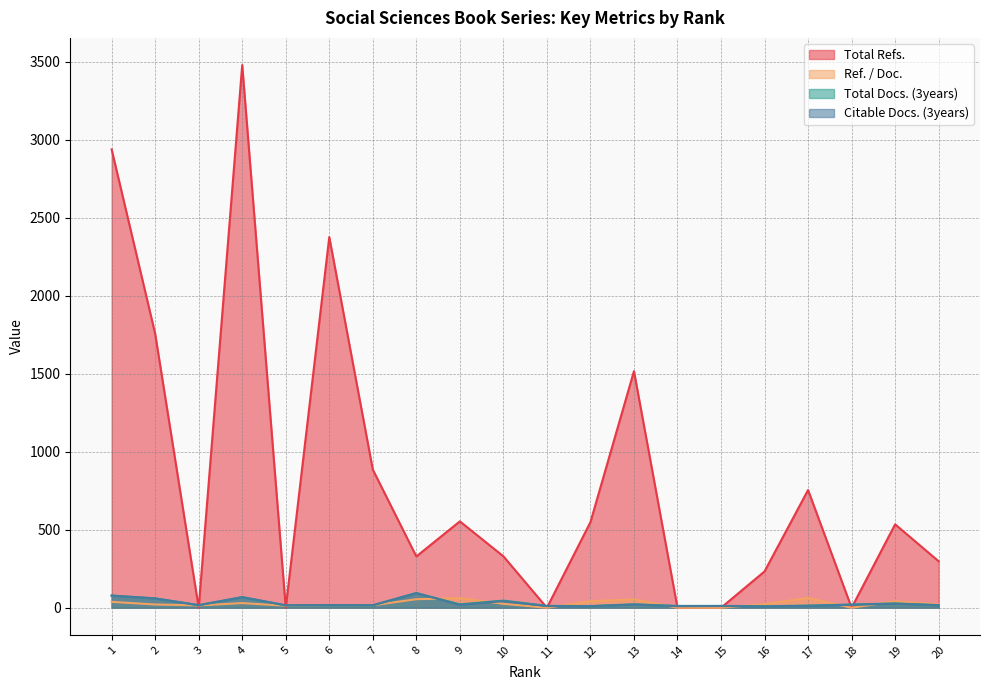

Reading left to right, transcribe all the data shown in this chart.

Total Refs.: 2939.0	1757.0	0.0	3480.0	0.0	2377.0	886.0	329.0	554.0	330.0	0.0	549.0	1517.0	0.0	0.0	233.0	755.0	0.0	535.0	298.0
Ref. / Doc.: 38.0	21.0	15.1	30.0	13.0	17.0	16.0	54.8	61.6	25.4	0.0	42.2	54.2	0.0	0.0	23.3	62.9	0.0	41.1	21.3
Total Docs. (3years): 78.0	60.0	16.0	68.0	15.0	17.0	16.0	94.0	22.0	46.0	12.0	11.0	22.0	12.0	12.0	10.0	14.0	21.0	28.0	17.0
Citable Docs. (3years): 78.0	60.0	17.0	68.0	16.0	17.0	16.0	94.0	19.0	43.0	11.0	10.0	21.0	10.0	11.0	9.0	12.0	19.0	26.0	16.0